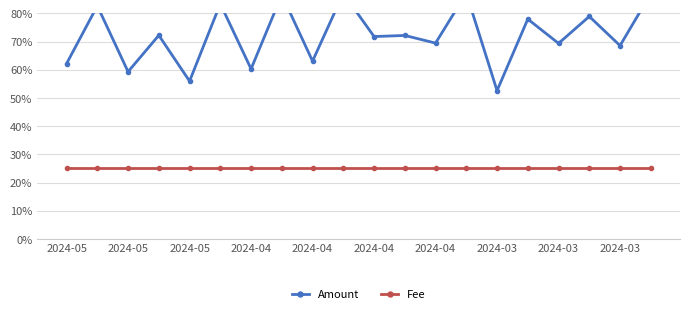

What is the average value of the Fee series?

0.2